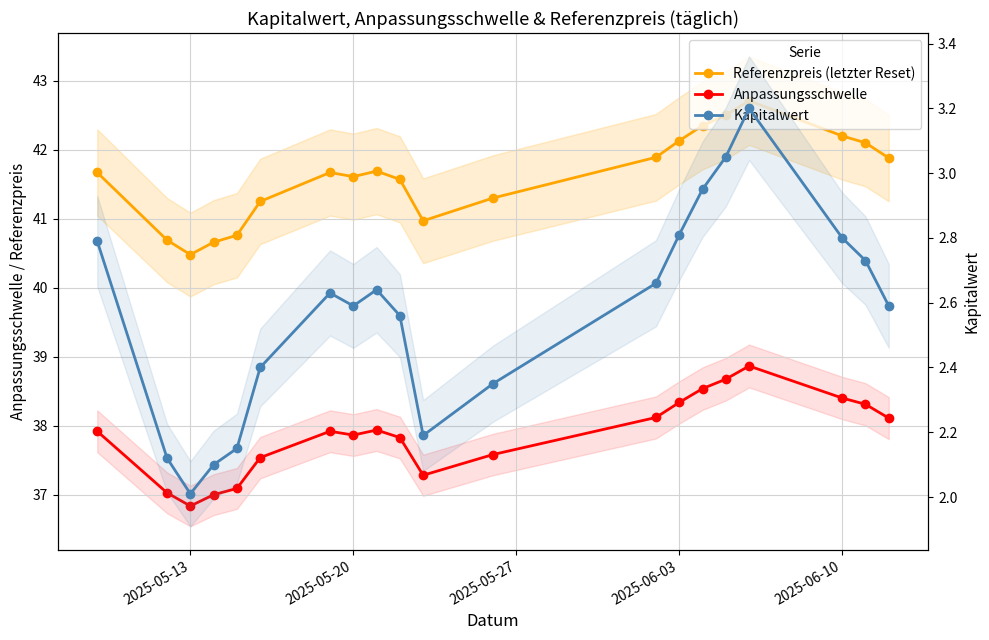

The value of Anpassungsschwelle at 2025-06-10 is 11.0. True or false?

False